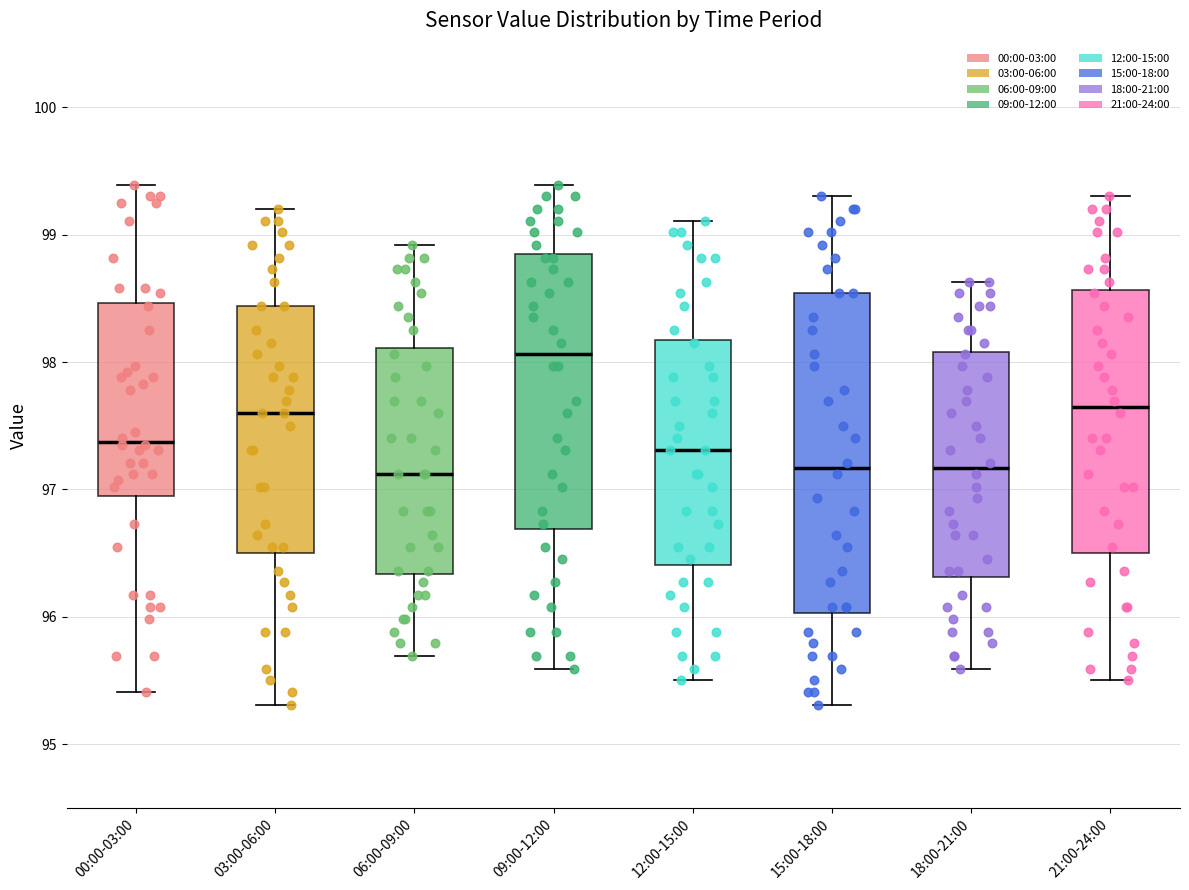

Where is the upper edge of the box for 21:00-24:00 on the y-axis? The values are not printed on the chart, so give them approximately, as read against the axis.

98.6